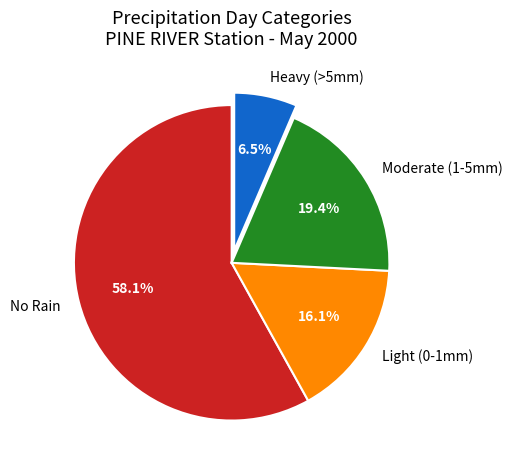

How many segments does this pie chart have?

4